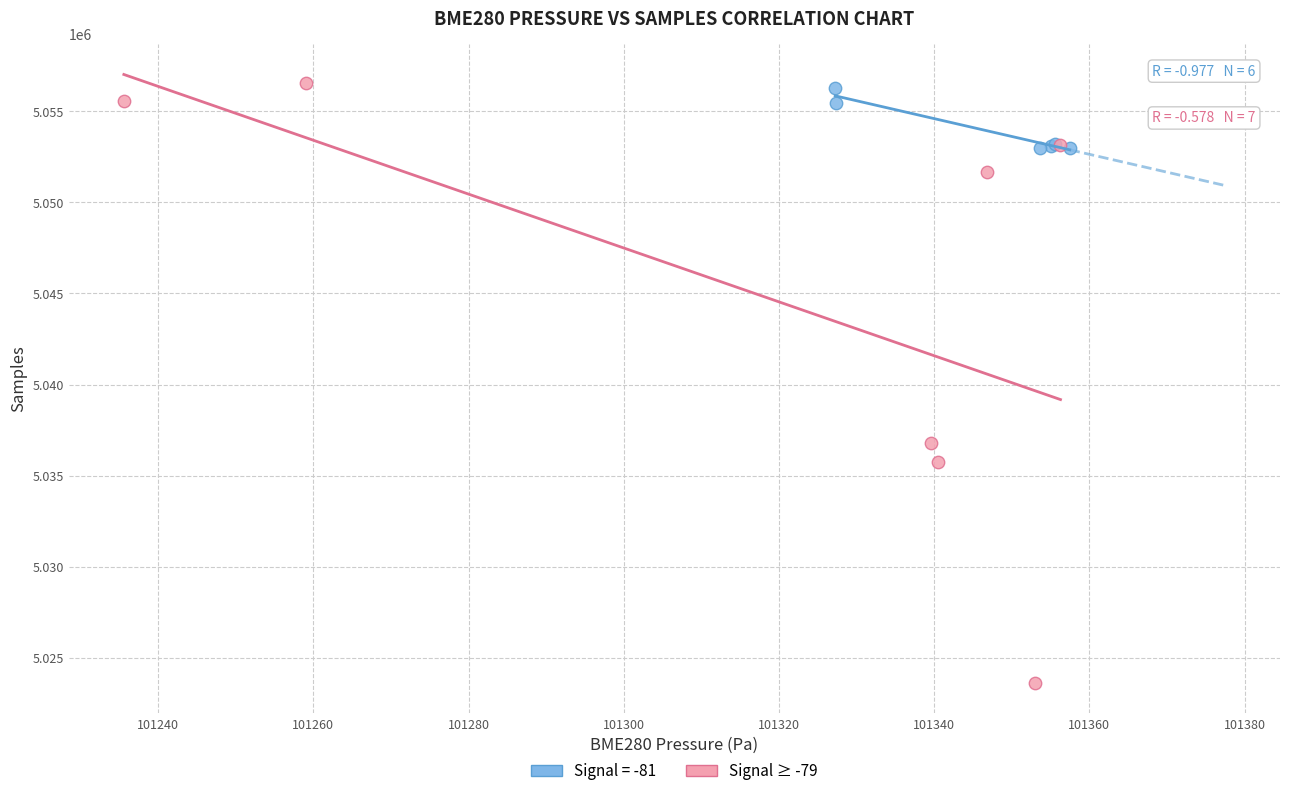

Which series has the widest spread of Y values?

Signal ≥ -79